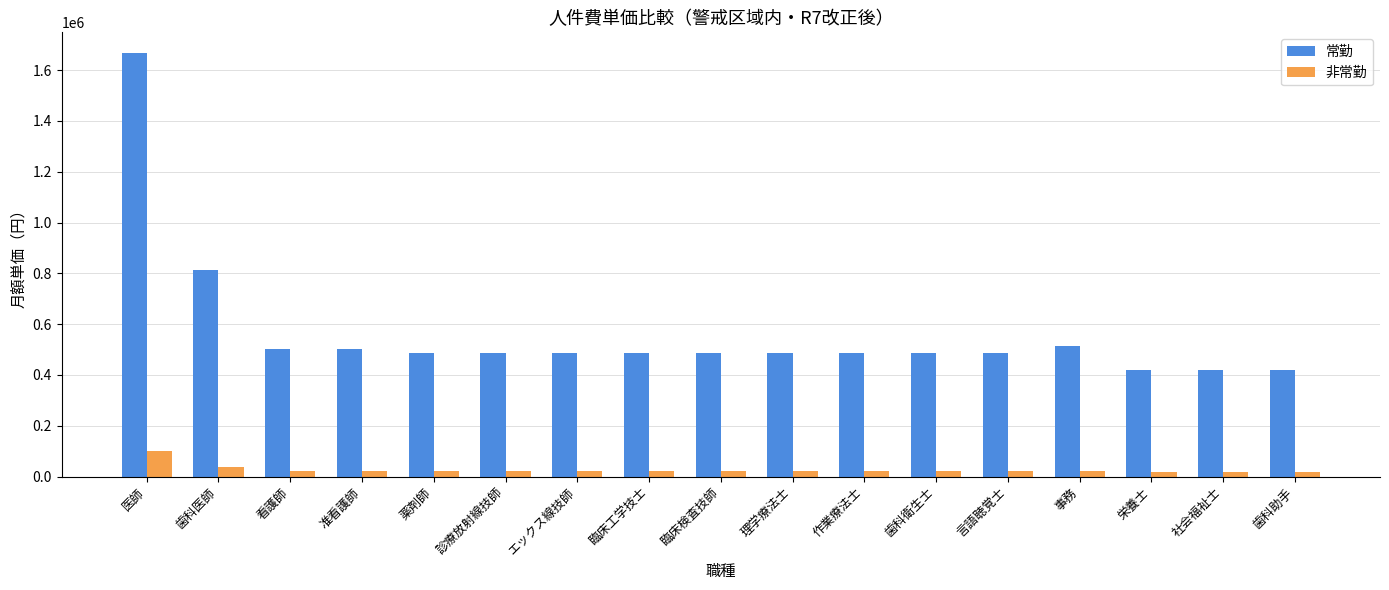

List the series in order of their peak value, highest first.

常勤, 非常勤